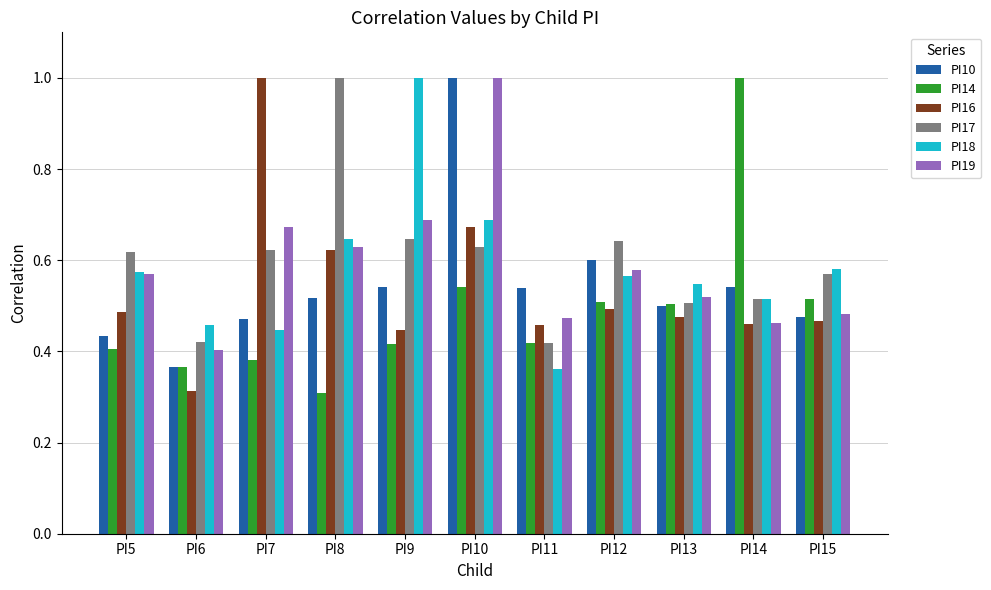

Which series changed the most between PI5 and PI8?

PI17